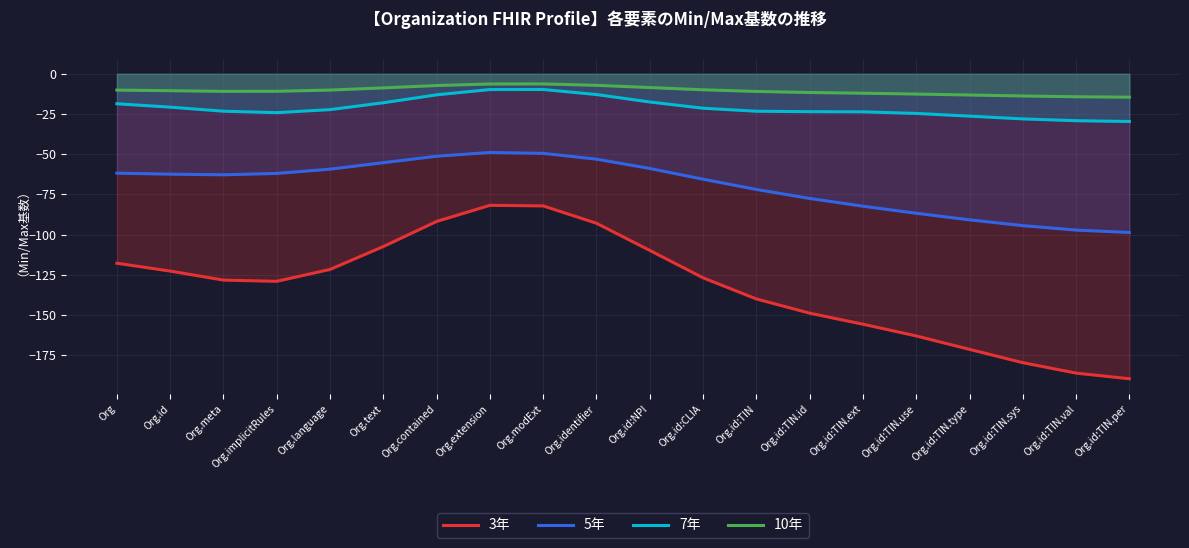

What is the value of the 7年 point at the 15th from the left?

-23.7